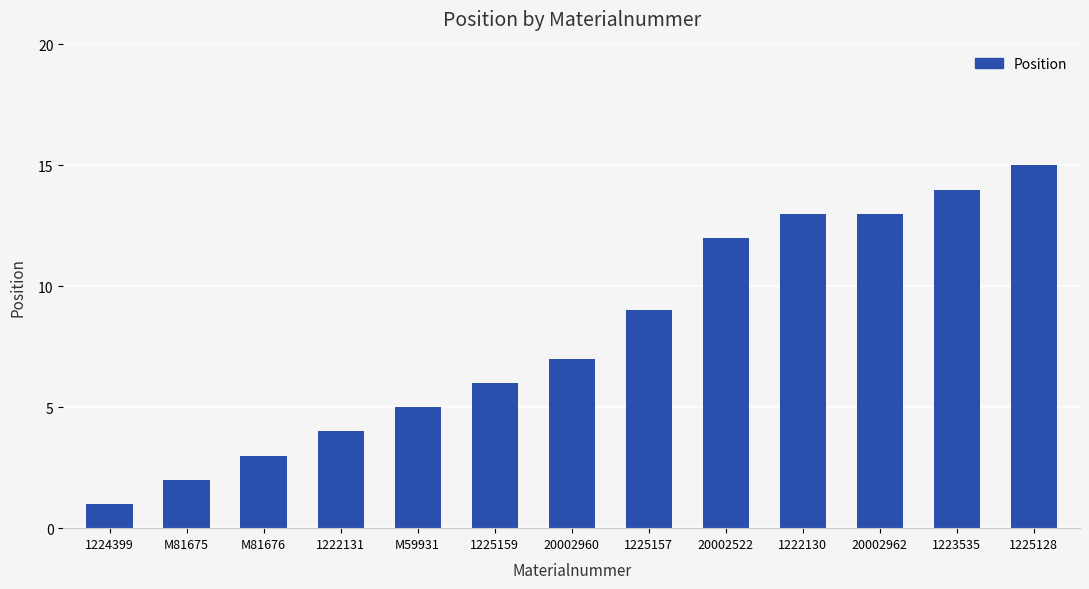

Reading left to right, what are all the values shown in this chart?

1	2	3	4	5	6	7	9	12	13	13	14	15